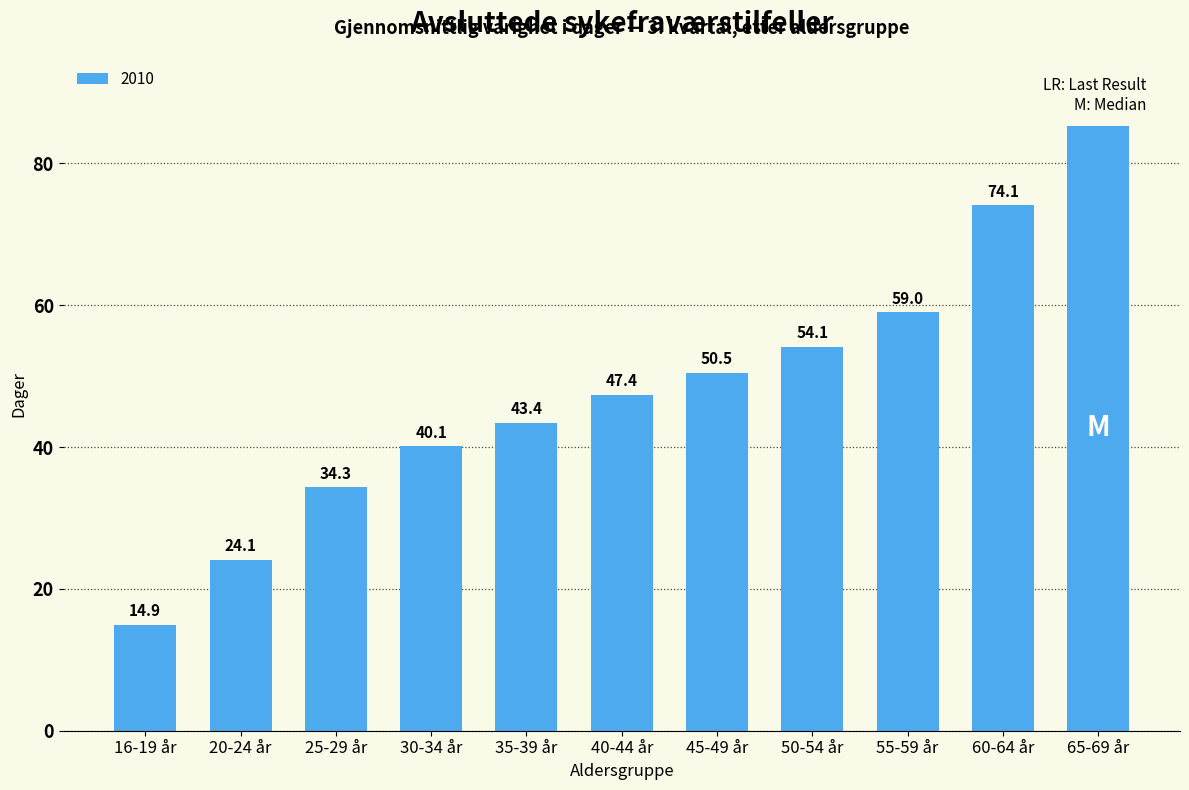

What is the greatest value displayed?

85.3